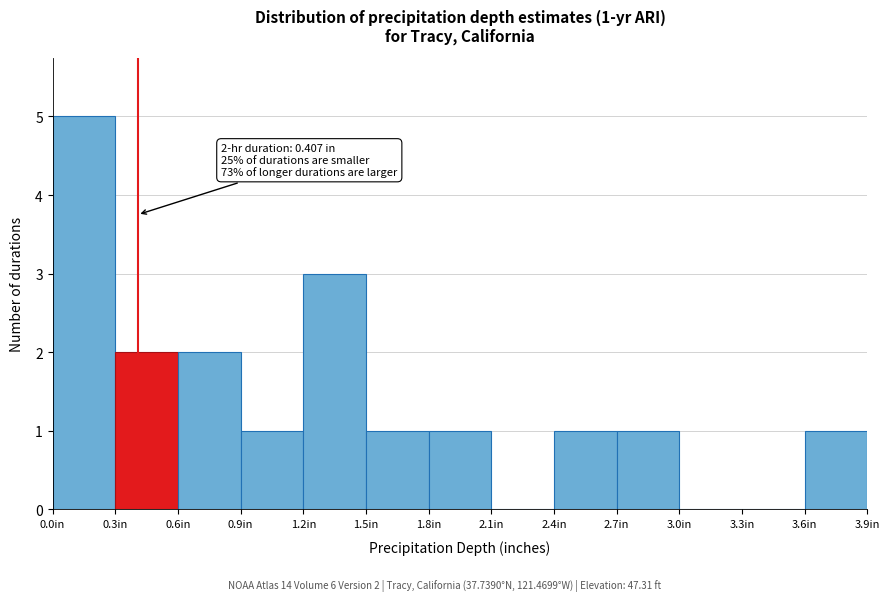

Over which range of the x-axis is the bar tallest?

0.0 to 0.3